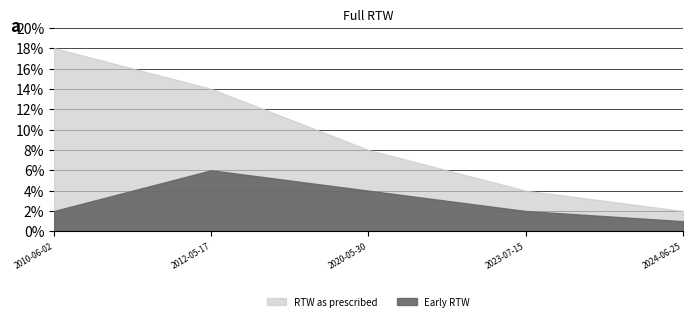

List the series in order of their peak value, lowest first.

Early RTW, RTW as prescribed